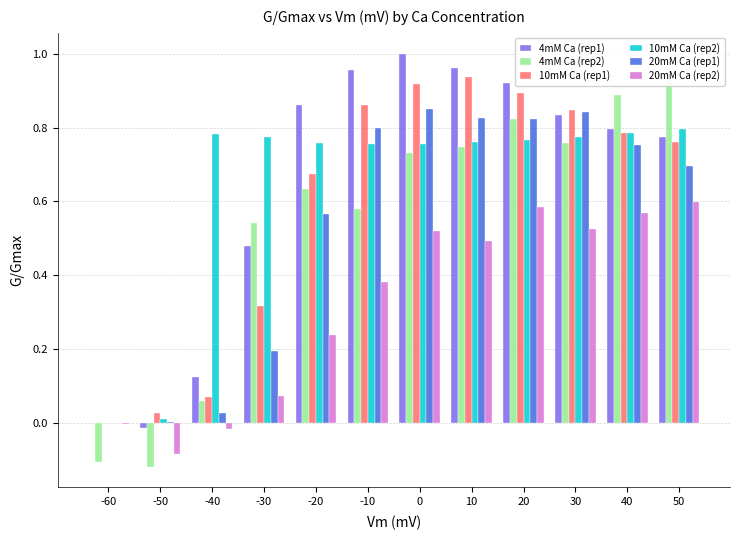

What value does the 10mM Ca (rep2) series have at 0?

0.8